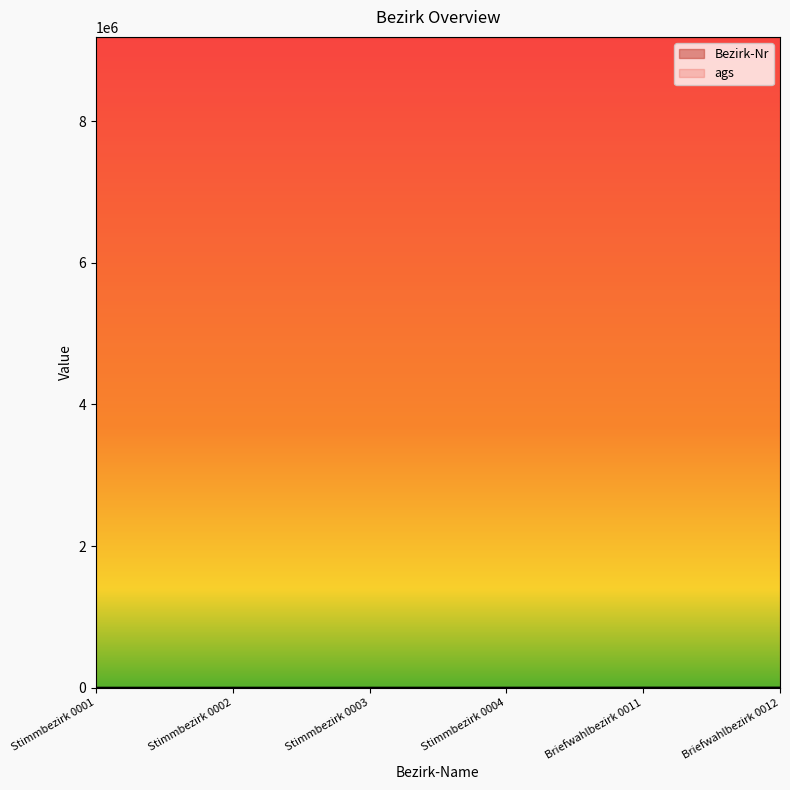

True or false: there are more than 1 points higher than both neighbors.

False